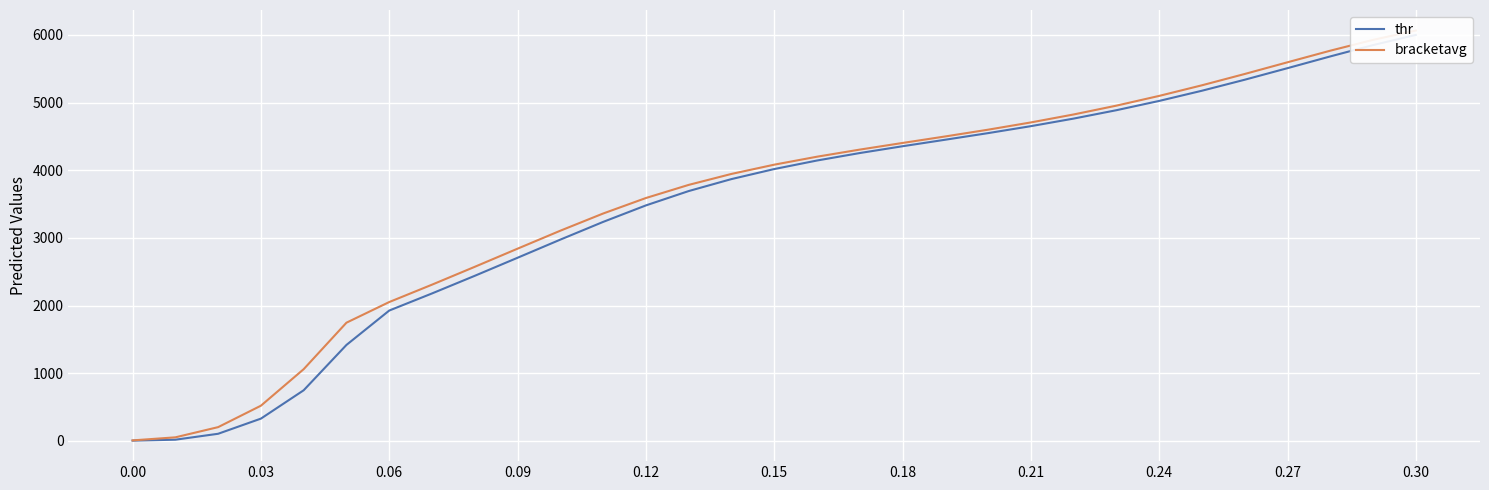

What is the average value of the bracketavg series?

3575.8